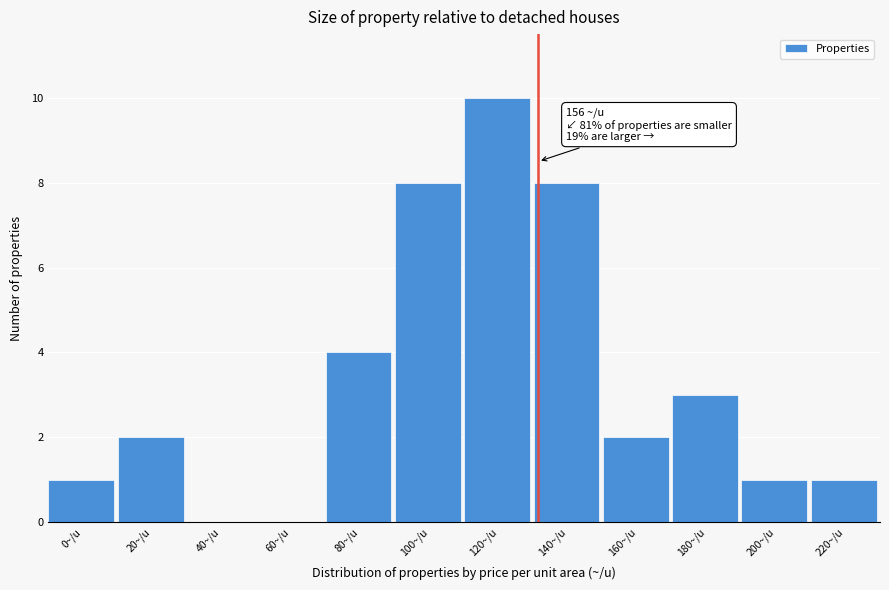

Reading left to right, extract all data points from this chart.

0~/u=1	20~/u=2	40~/u=0	60~/u=0	80~/u=4	100~/u=8	120~/u=10	140~/u=8	160~/u=2	180~/u=3	200~/u=1	220~/u=1